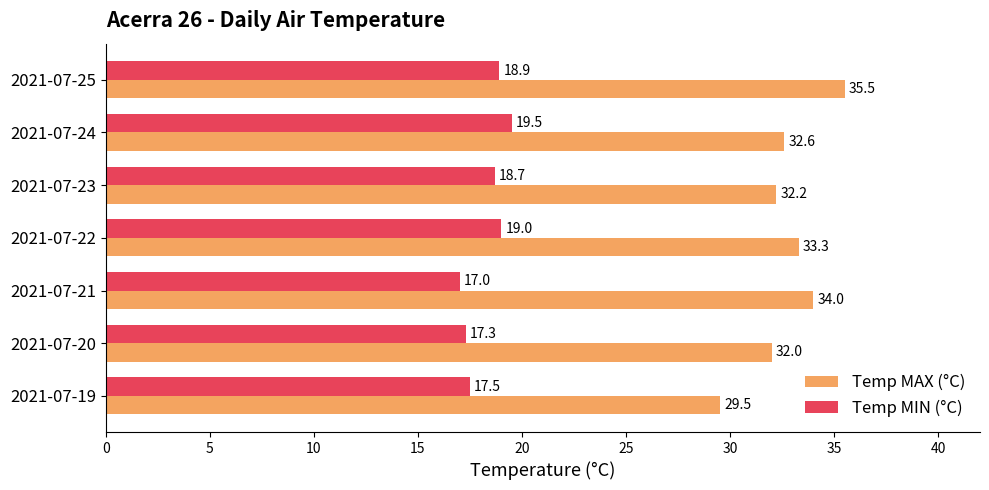

List the labels in order of Temp MAX (°C) value, largest first.

2021-07-25, 2021-07-21, 2021-07-22, 2021-07-24, 2021-07-23, 2021-07-20, 2021-07-19